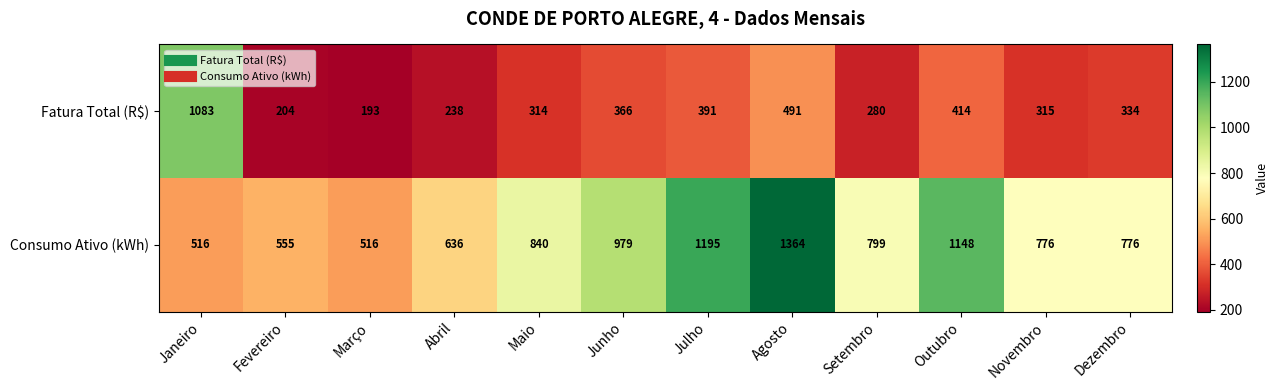

Reading right to left, transcribe all the data shown in this chart.

Fatura Total (R$): 334	315	414	280	491	391	366	314	238	193	204	1083
Consumo Ativo (kWh): 776	776	1148	799	1364	1195	979	840	636	516	555	516